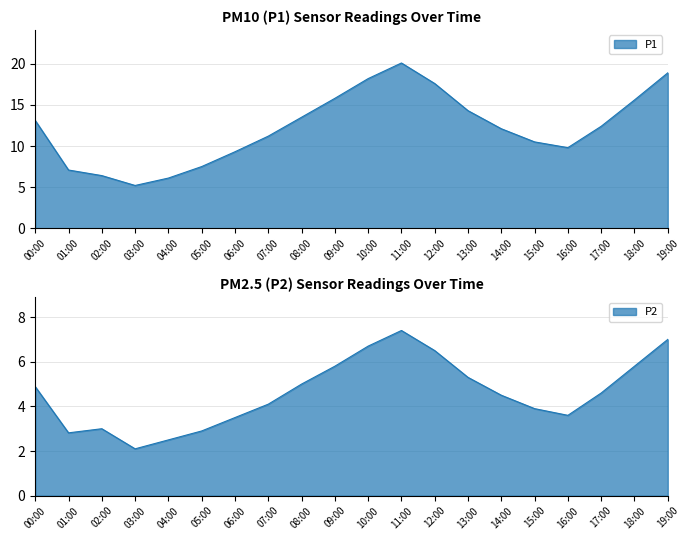

True or false: P2 and P1 cross at least once.

False